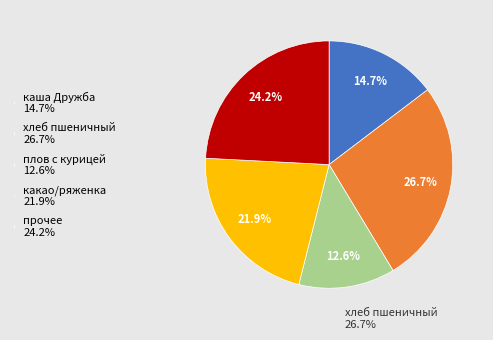

Which category has the biggest portion of the pie?

хлеб пшеничный 26.7%